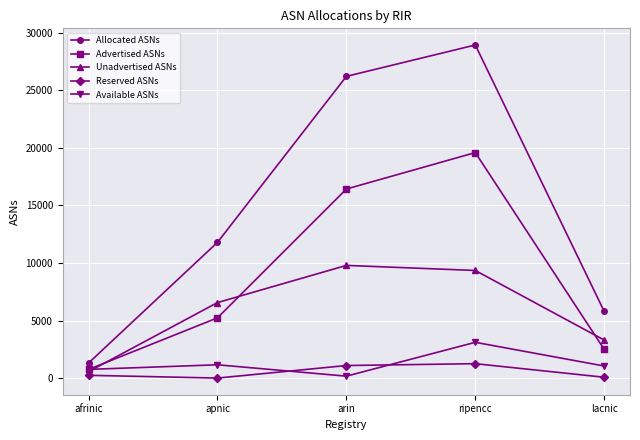

What is the label of the 3rd point from the left?

arin